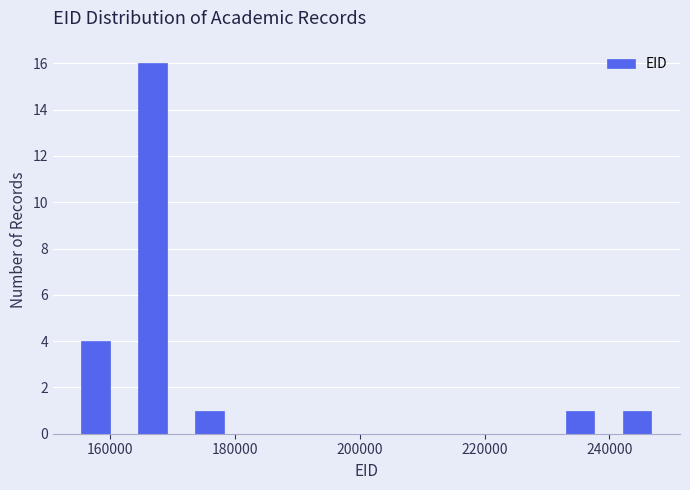

Read against the x-axis, roughly where is the centre of the tallest bar?

166000